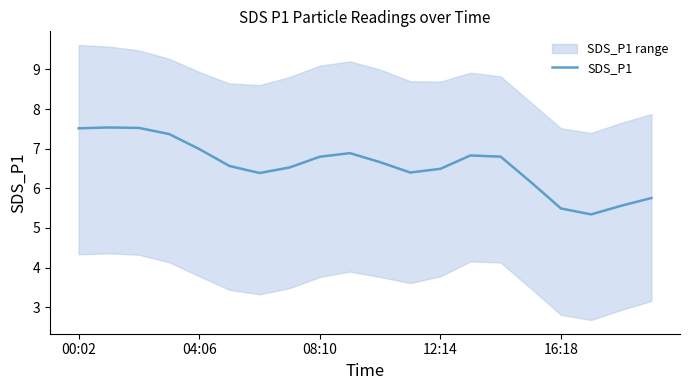

What is the value of the 2nd point from the left?

7.5